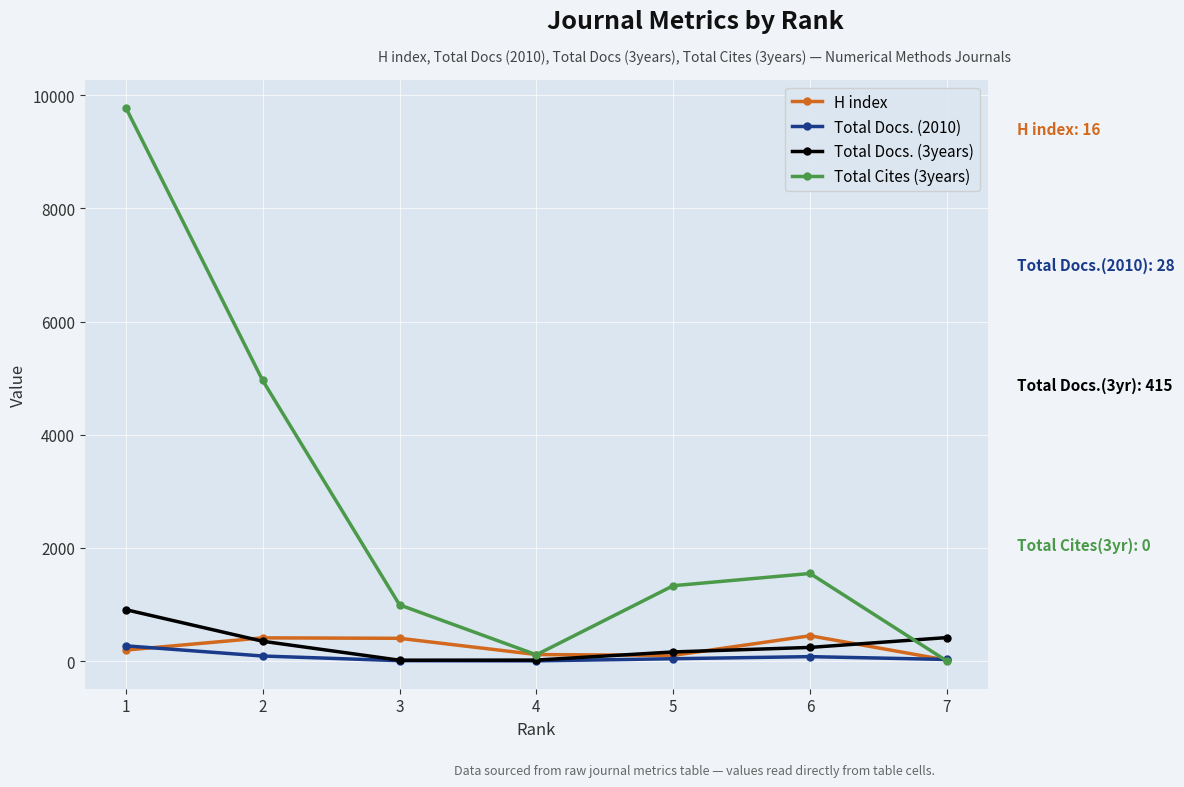

Which series has the widest spread of values?

Total Cites (3years)